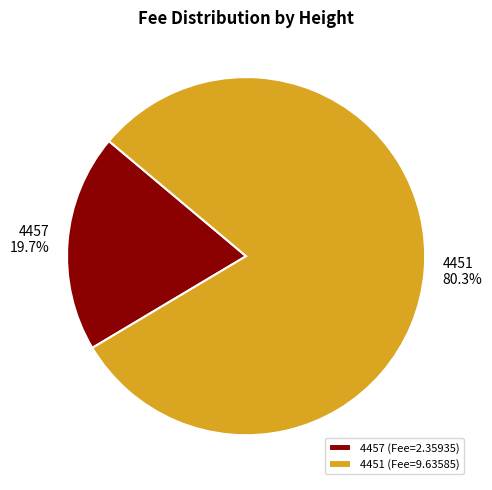

Which has a higher value, 4451 or 4457?

4451